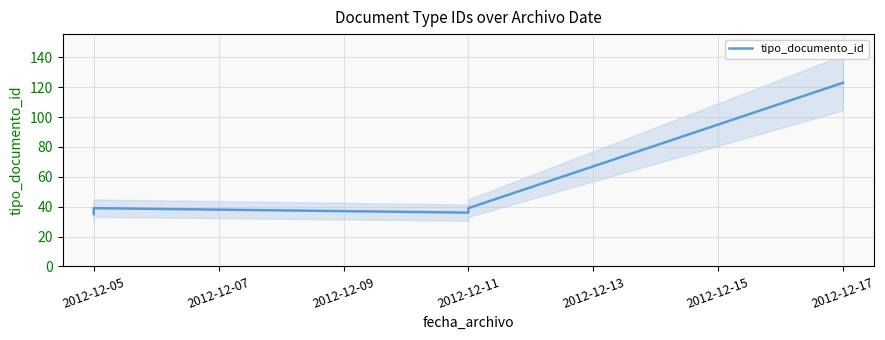

What is the sum of all values?

347